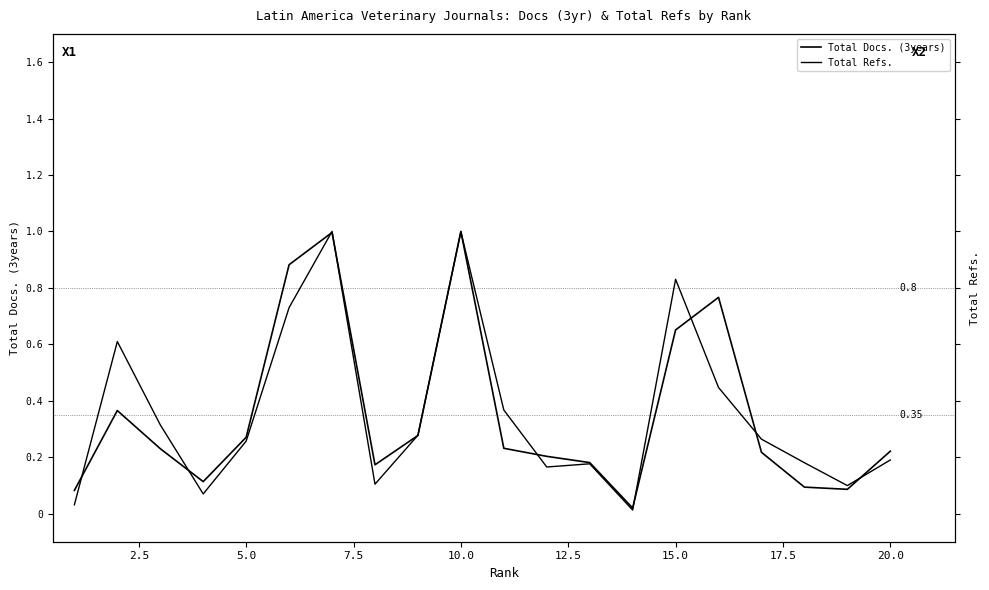

Rank the series by their maximum value, from highest to lowest.

Total Docs. (3years), Total Refs.